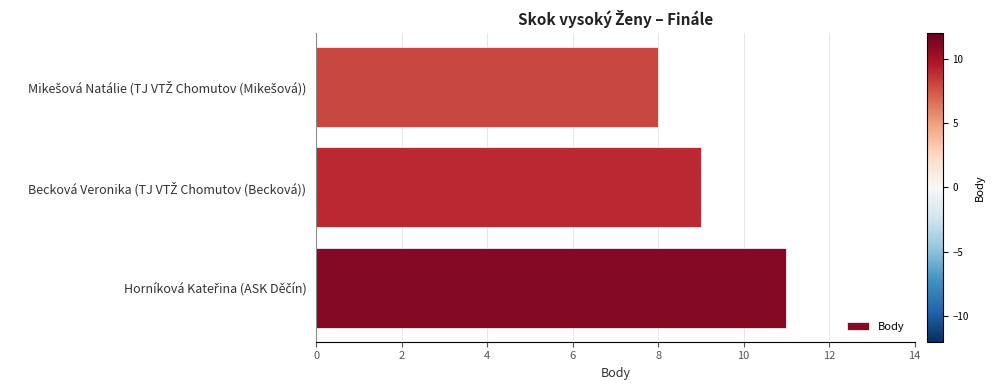

What is the greatest value displayed?

11